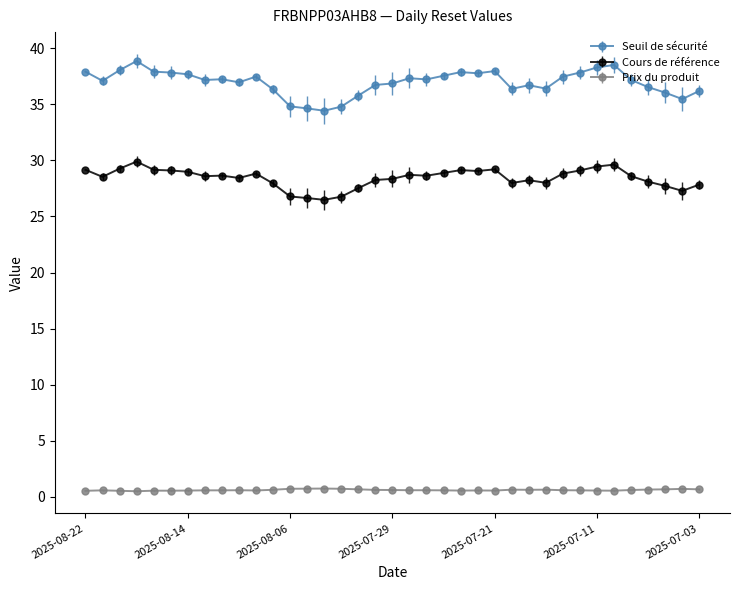

What is the highest value of the Seuil de sécurité series?

38.9